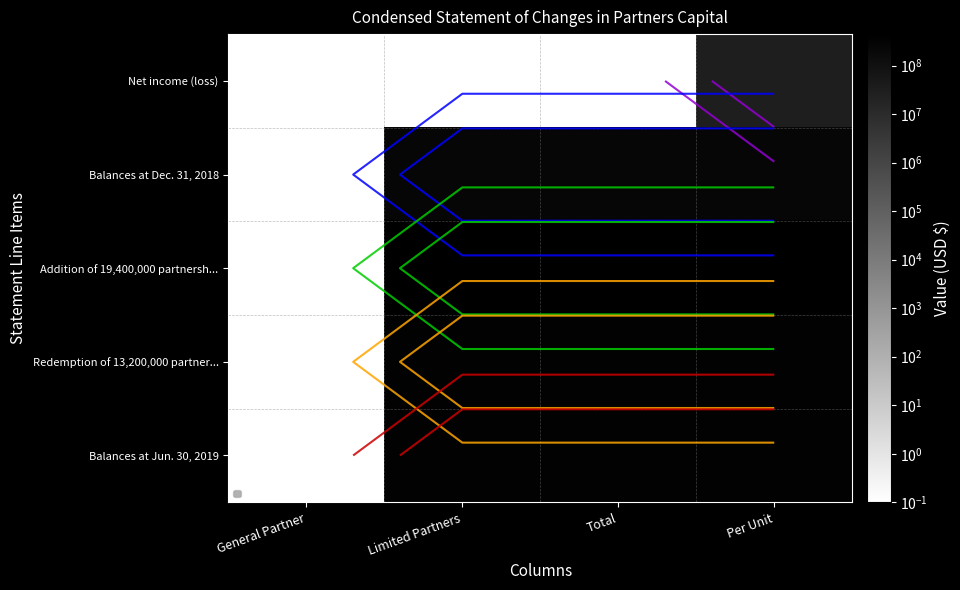

Which category has the lowest value across all series?

General Partner